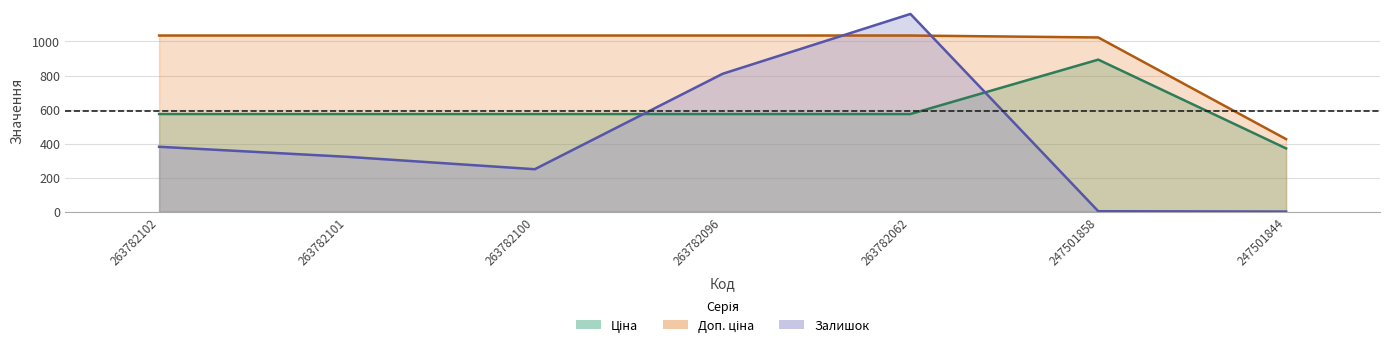

True or false: Ціна has a value of 145.2 at 263782101.

False